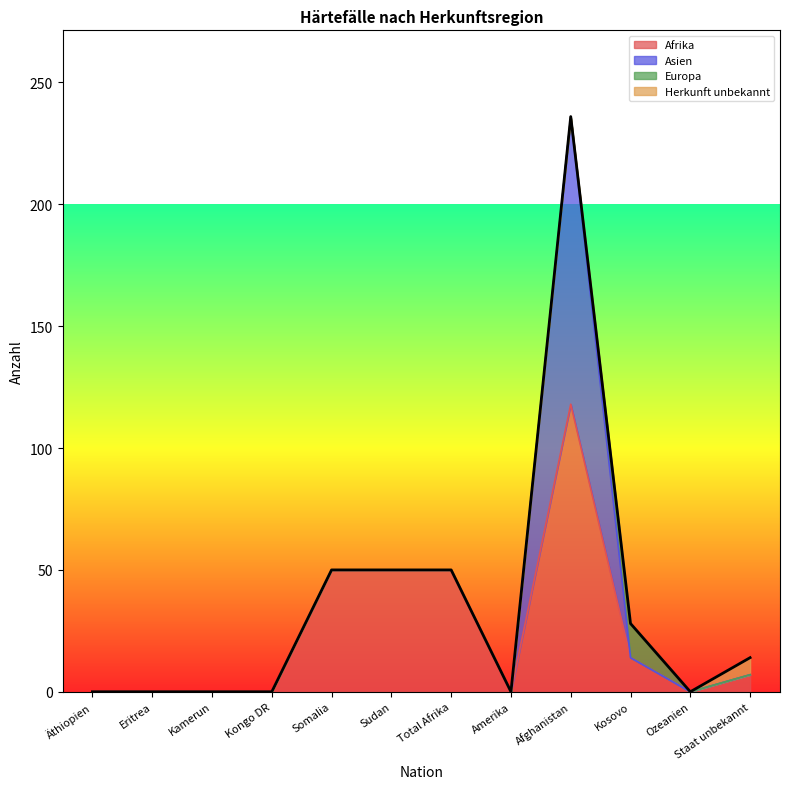

At which category is the sum across all series the highest?

Afghanistan